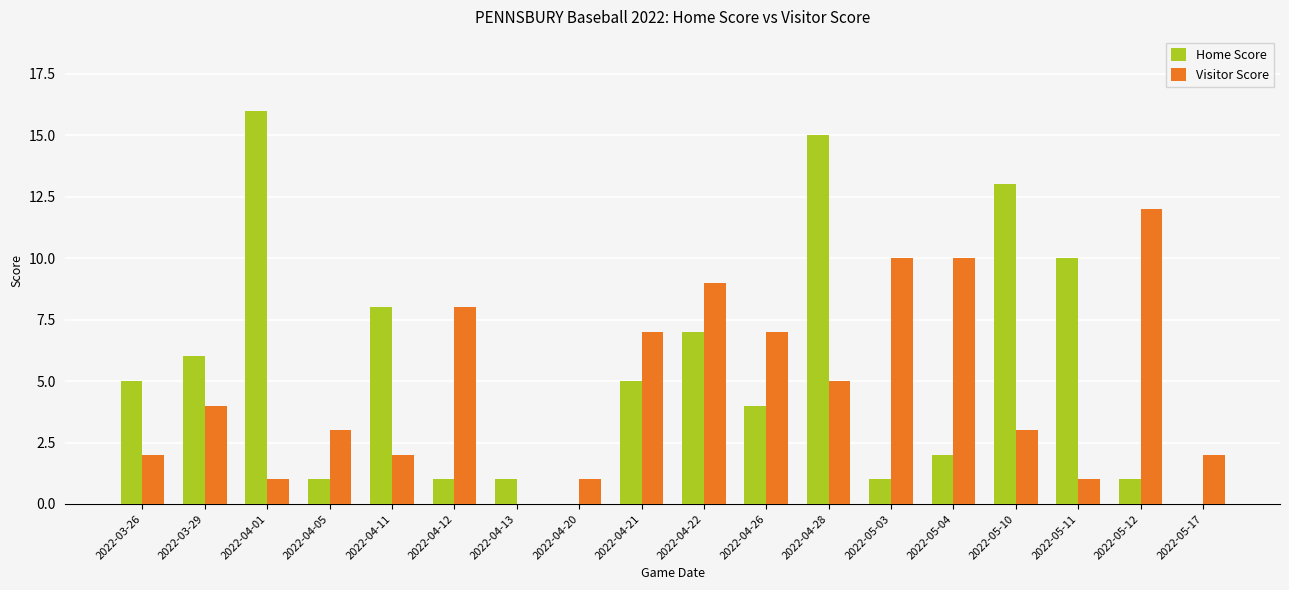

Is the value of Home Score at 2022-05-10 greater than the value of Visitor Score at 2022-04-05?

Yes